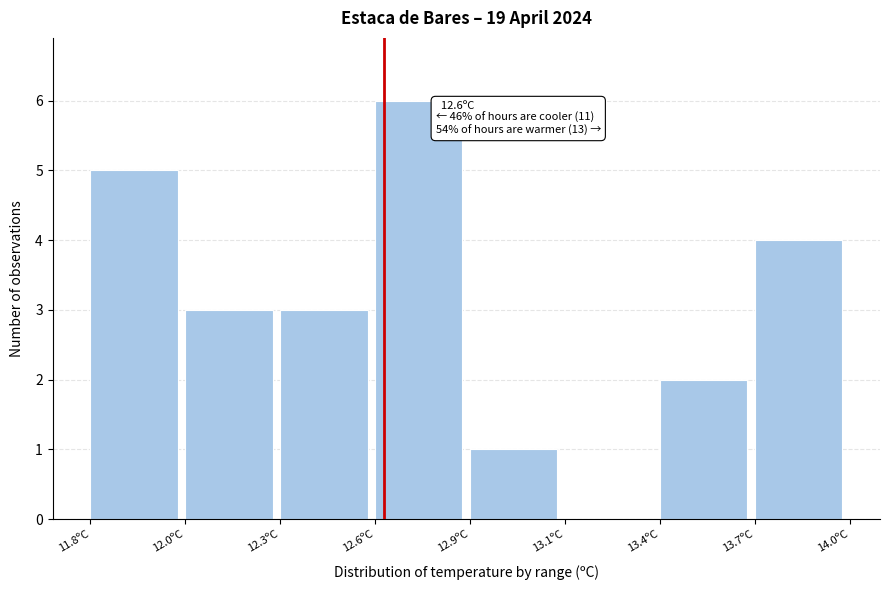

Reading right to left, list all the values displayed in this chart.

13.7ºC=4	13.4ºC=2	13.1ºC=0	12.9ºC=1	12.6ºC=6	12.3ºC=3	12.0ºC=3	11.8ºC=5